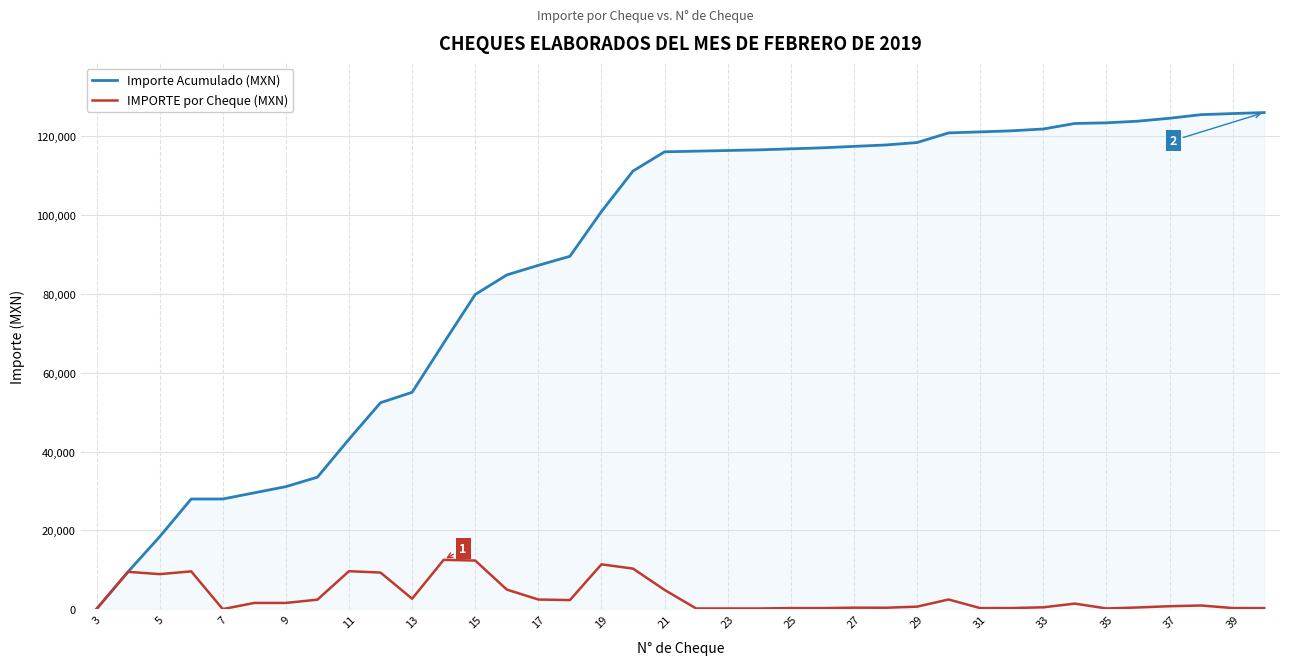

Rank the series by their average value, from highest to lowest.

Importe Acumulado (MXN), IMPORTE por Cheque (MXN)